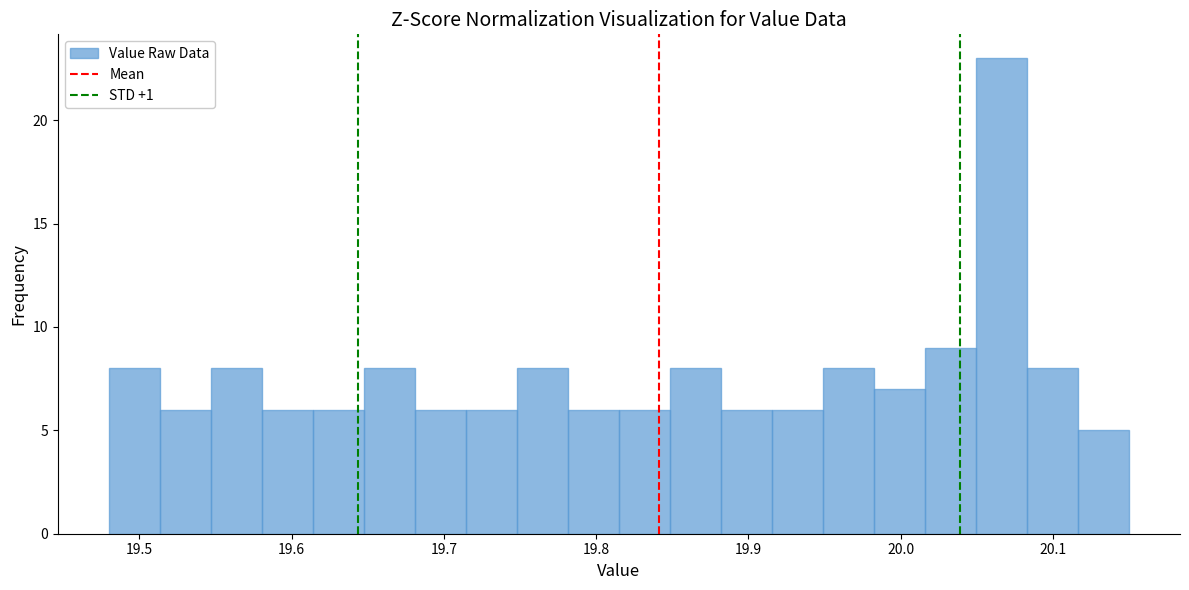

Around what value on the x-axis is the tallest bar? Give the approximate position of its centre, as read against the axis.

20.07